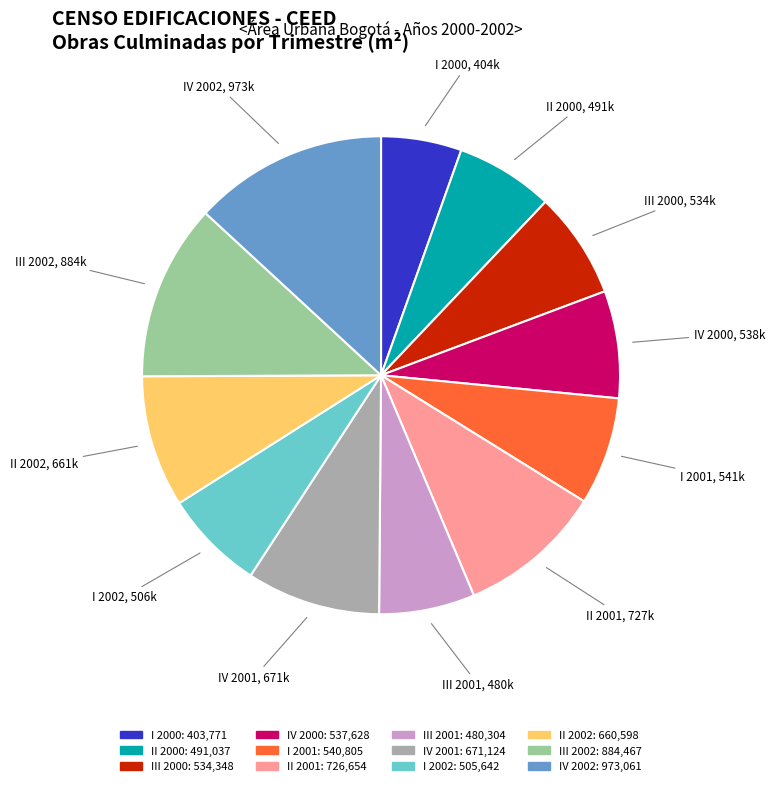

Which has a higher value, I 2001 or IV 2002?

IV 2002